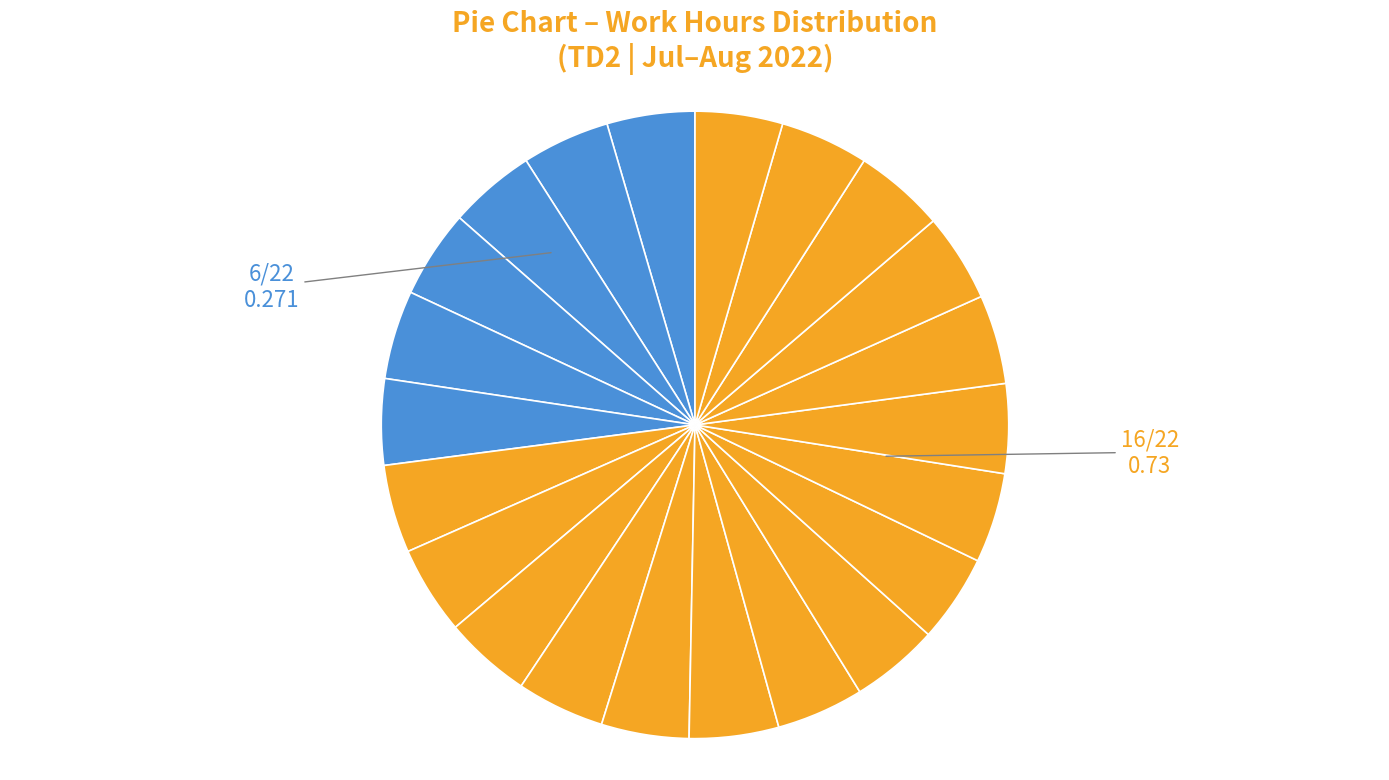

How many slices are in this pie chart?

22